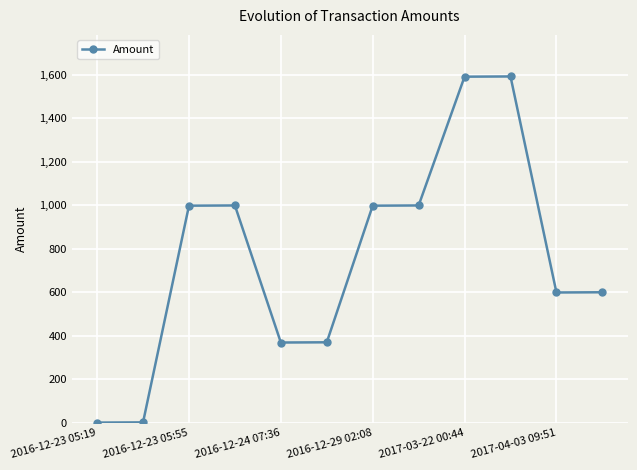

True or false: the data has more than 1 interior local peaks.

True